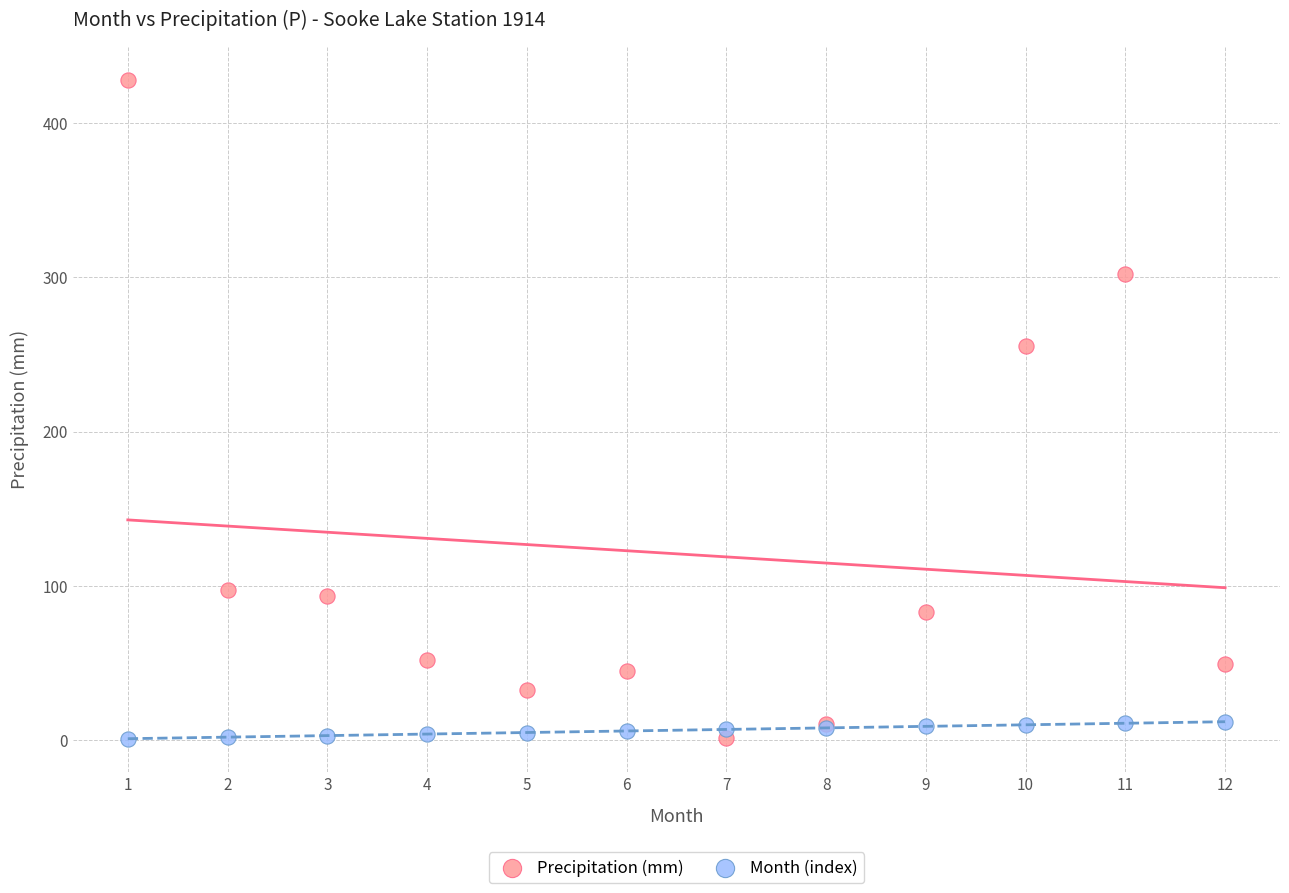

Across all series, what Y value is closest to 214?

255.7